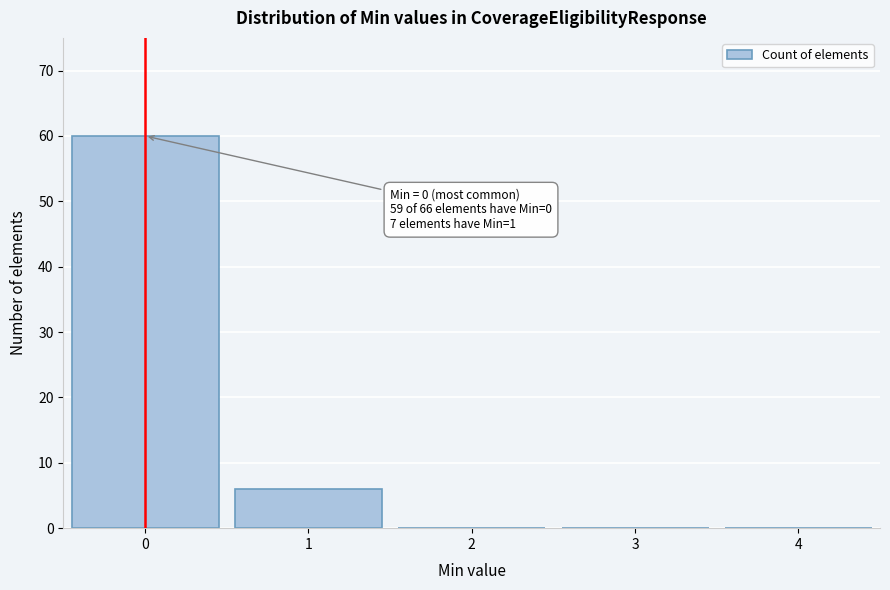

Reading right to left, transcribe all the data shown in this chart.

4=0	3=0	2=0	1=6	0=60